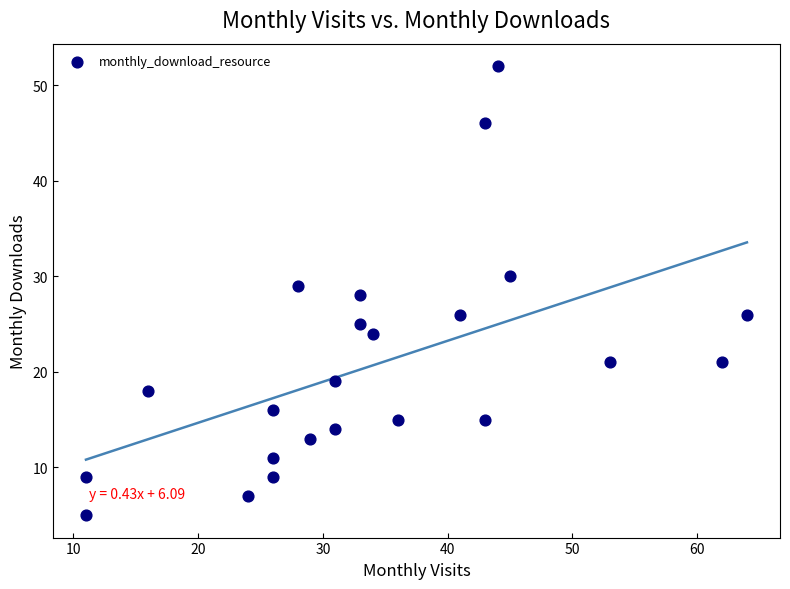

What is the range of Y values (max minus min)?

47